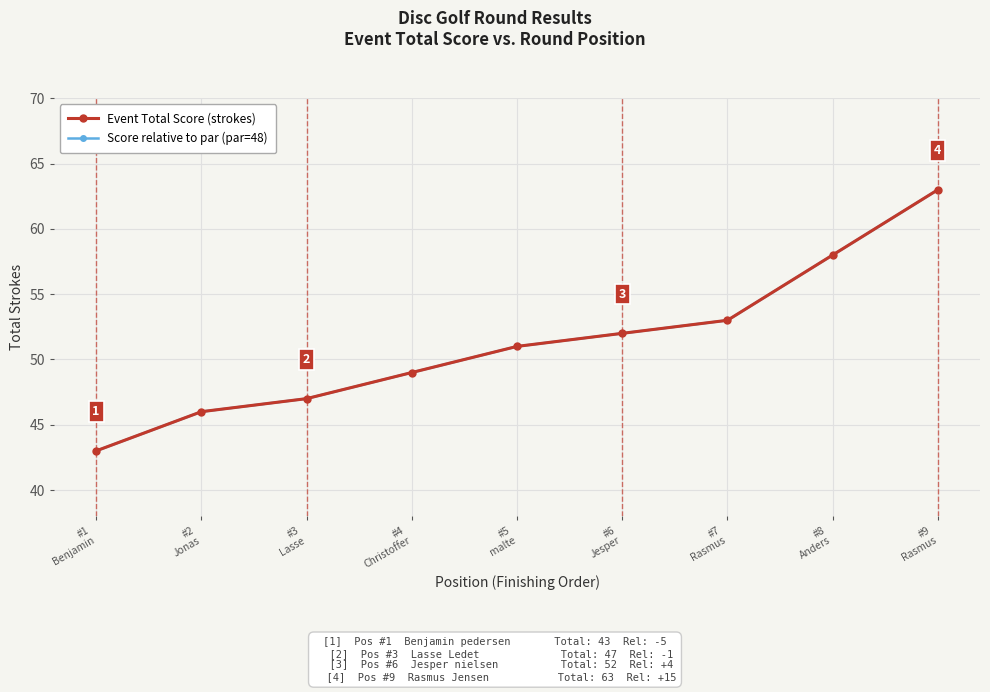

What position from the left is #8
Anders?

8